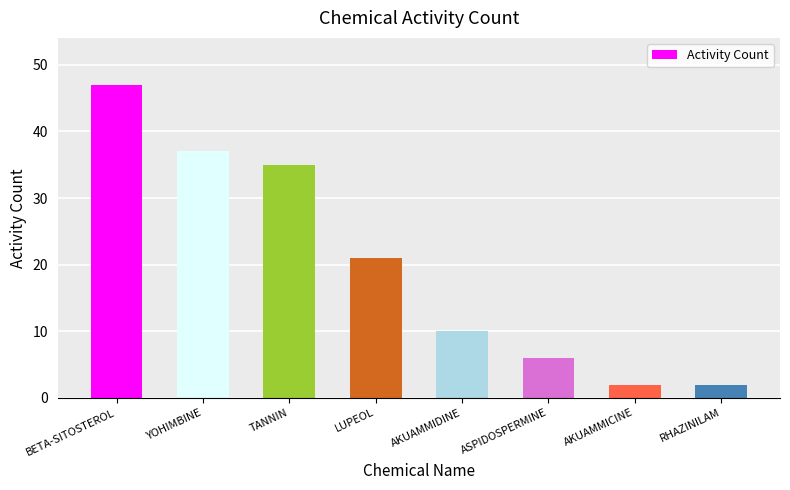

What is the minimum value shown in the chart?

2